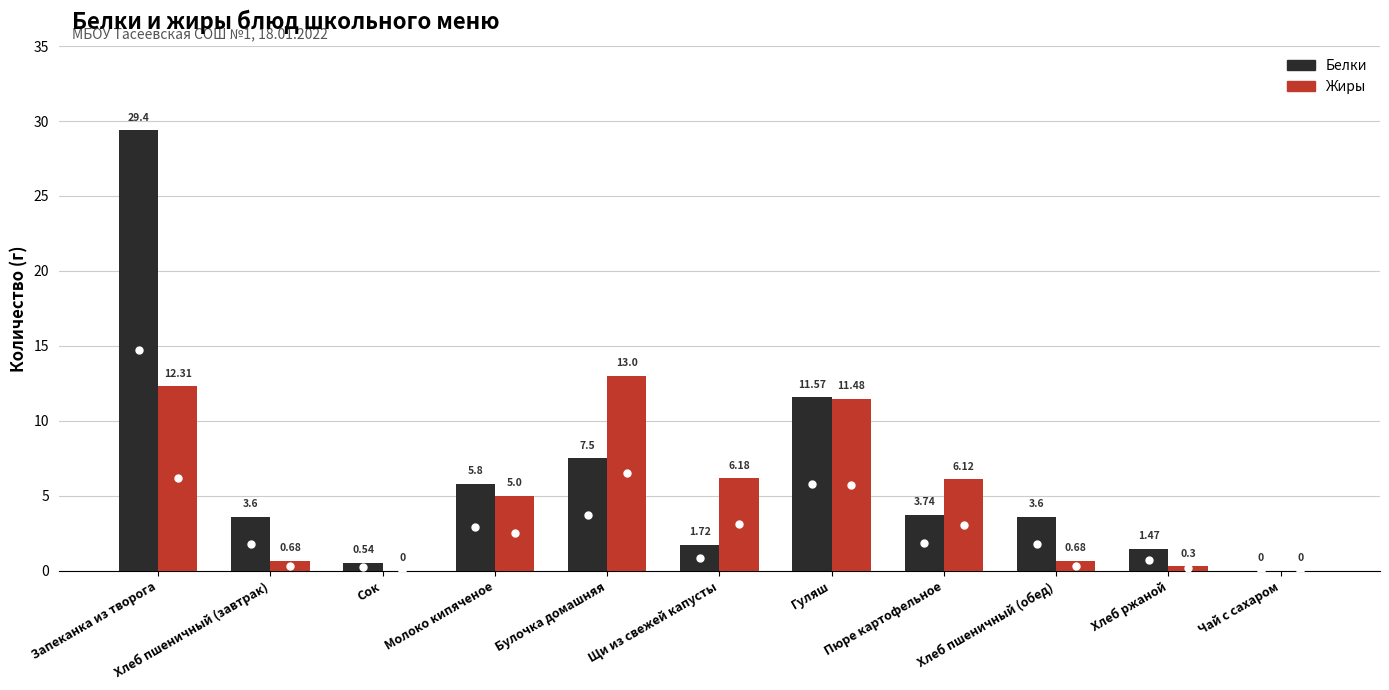

What is the sum of all Белки values?

68.9